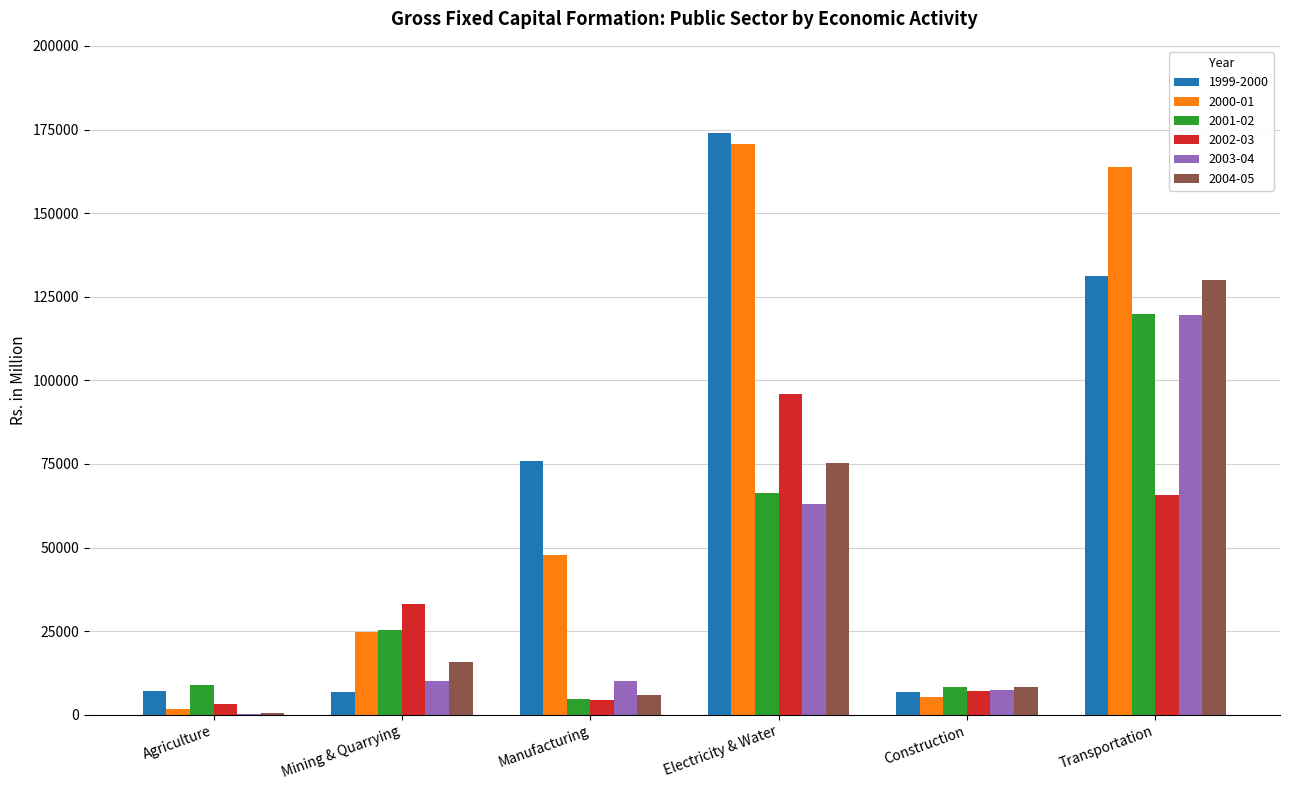

Which series has the largest range (max minus min)?

2000-01